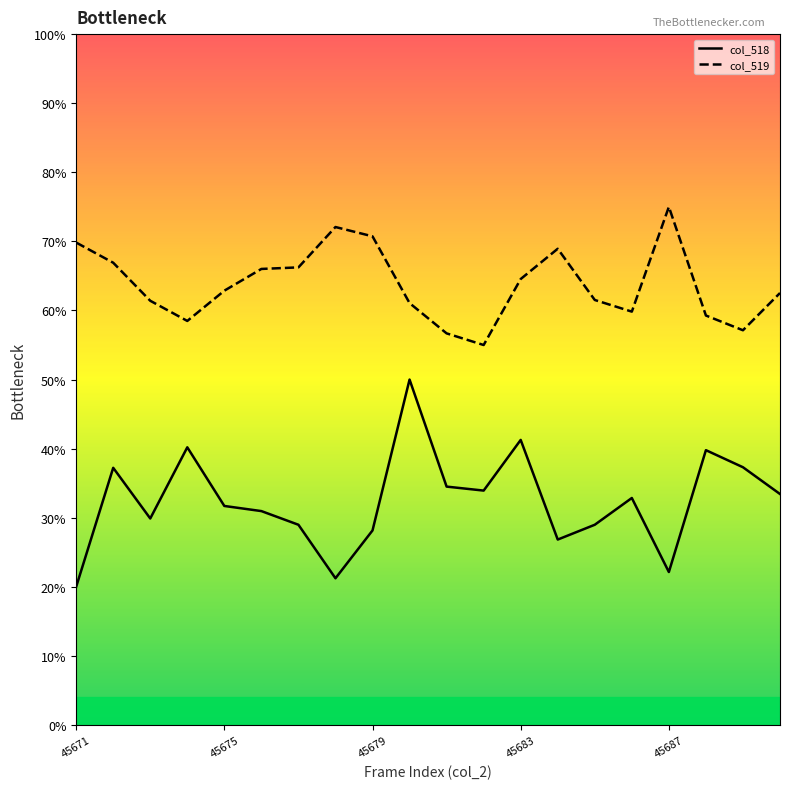

What is the difference between the highest and lowest values at 17?

19.5